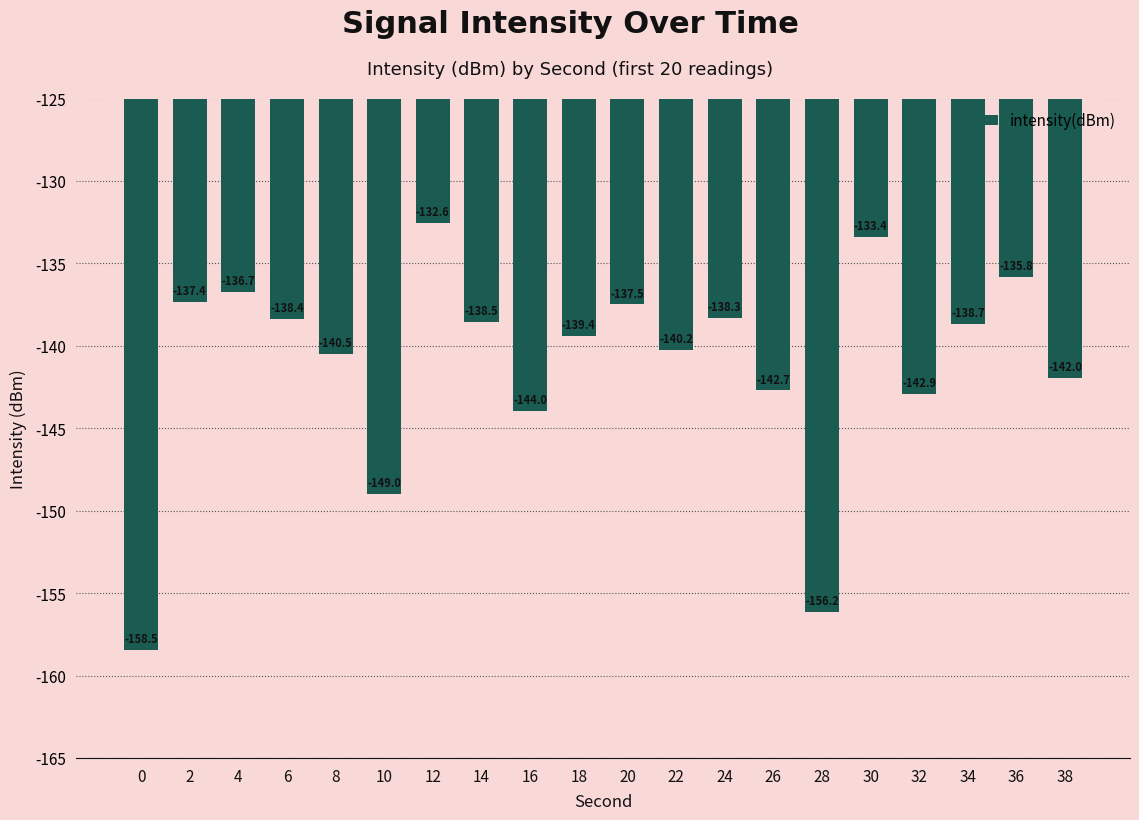

What is the maximum value shown in the chart?

-132.6